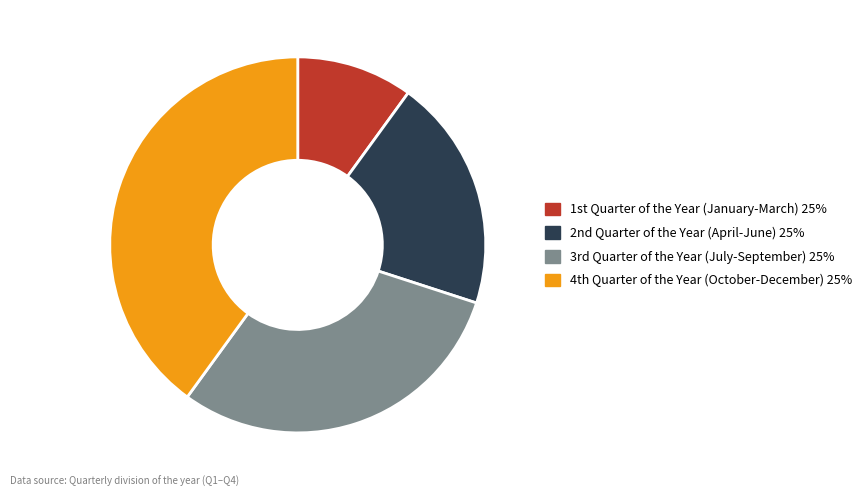

Is there a majority slice in this chart?

No